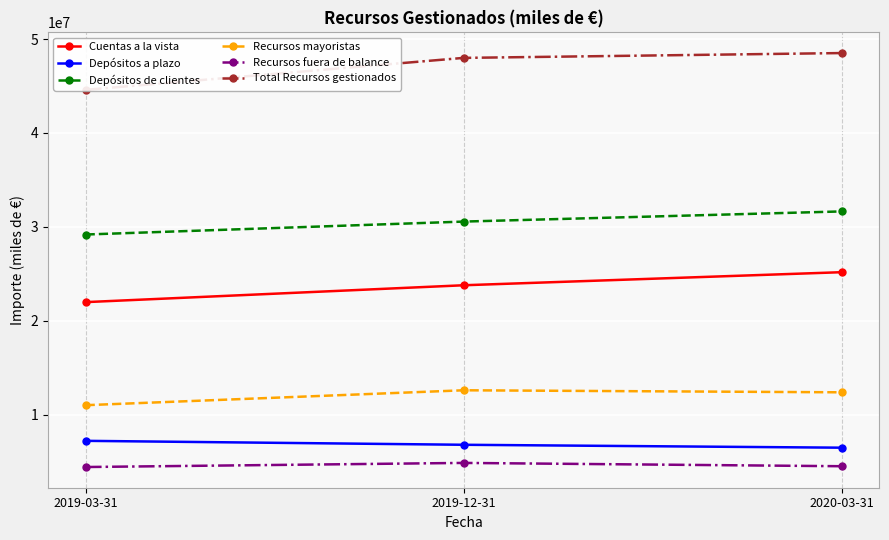

At which category is the sum across all series the highest?

2020-03-31